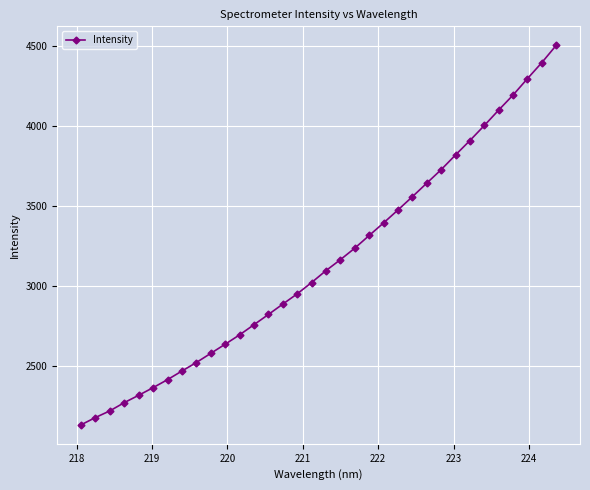

What is the average value?

3151.2